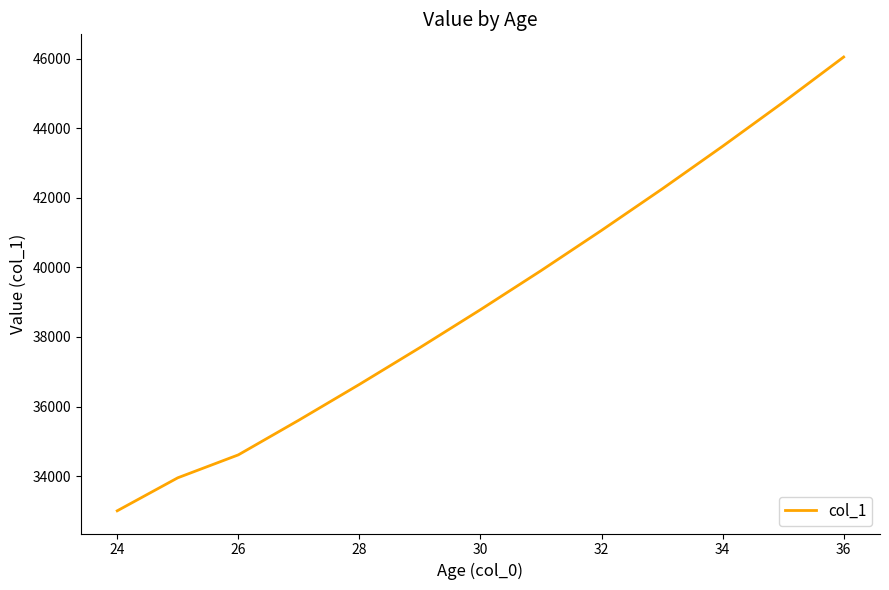

What is the smallest value displayed?

33001.6